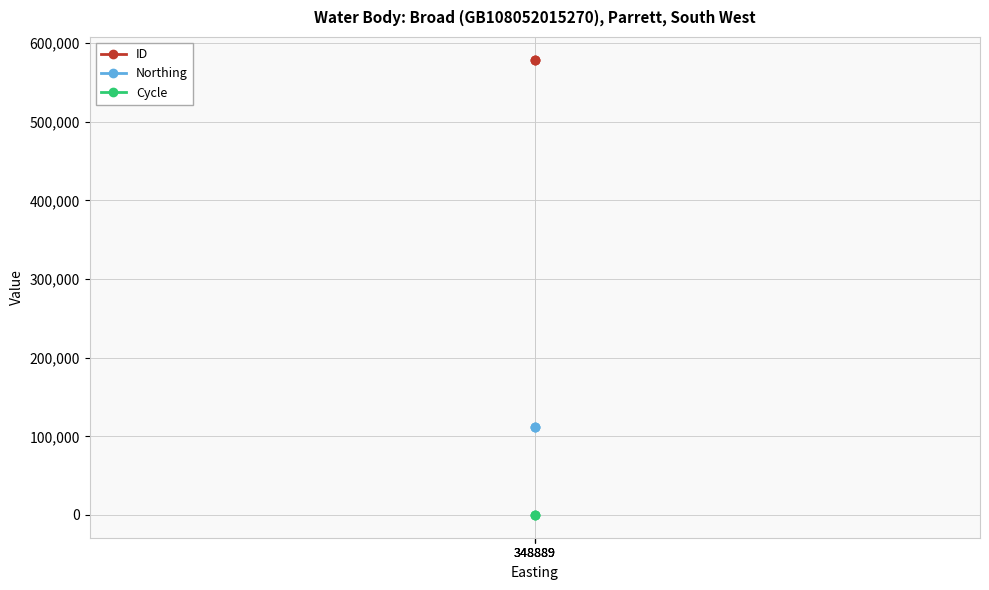

What are all the series names shown in the legend?

ID, Northing, Cycle